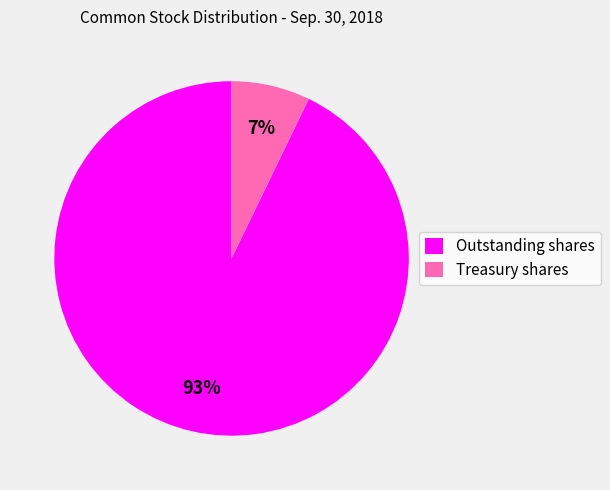

Is it true that Outstanding shares is 93% of the pie?

True